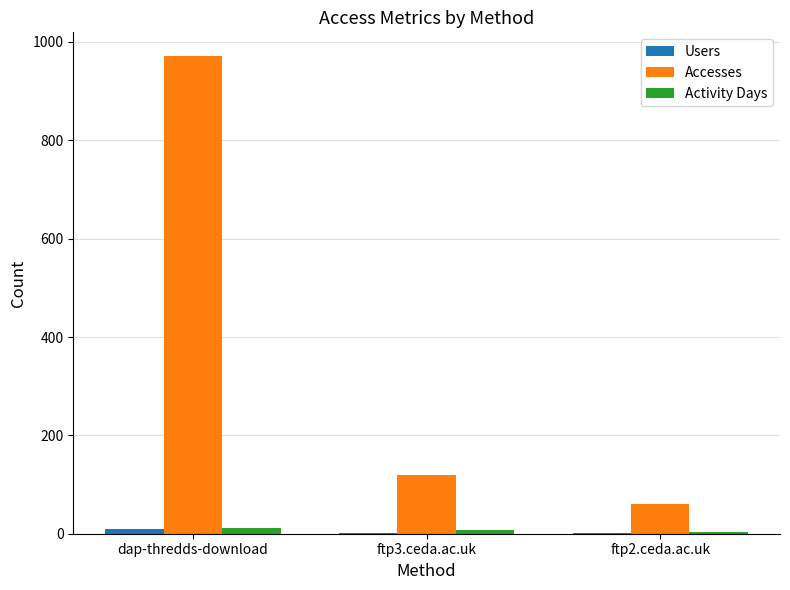

Which label corresponds to the largest value in the chart?

dap-thredds-download